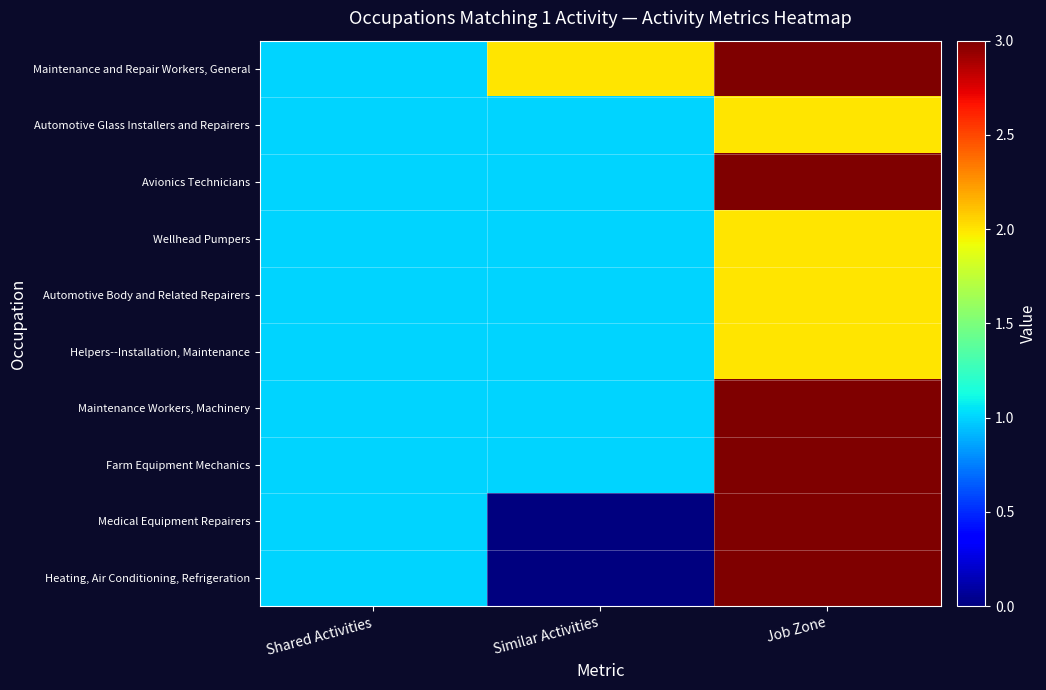

At Shared Activities, list the series in order from largest to smallest.

Maintenance and Repair Workers, General, Automotive Glass Installers and Repairers, Avionics Technicians, Wellhead Pumpers, Automotive Body and Related Repairers, Helpers--Installation, Maintenance, Maintenance Workers, Machinery, Farm Equipment Mechanics, Medical Equipment Repairers, Heating, Air Conditioning, Refrigeration